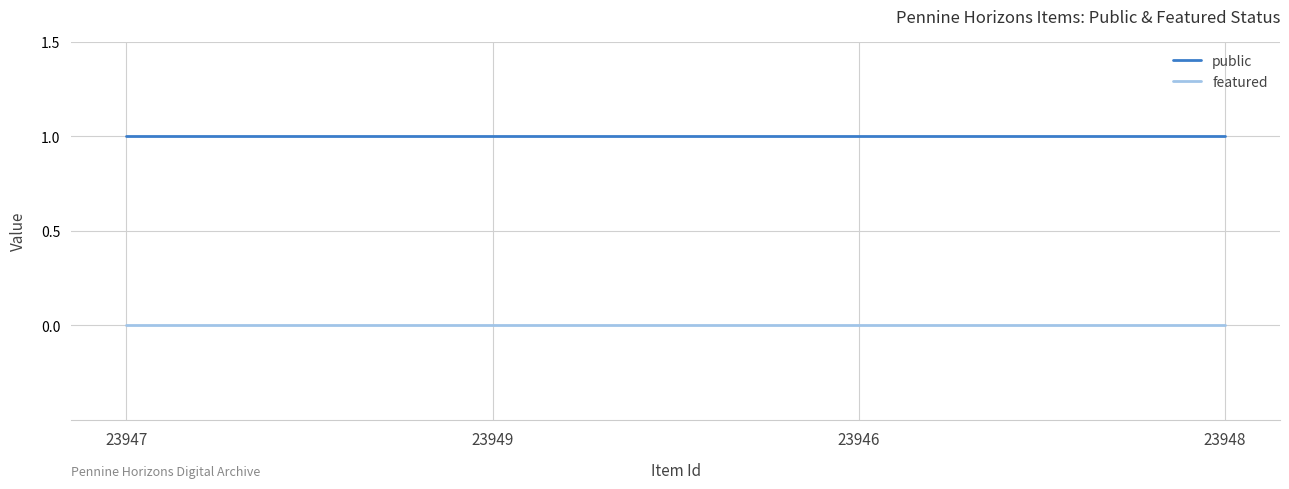

The public series shows 2 at 23948. True or false?

False